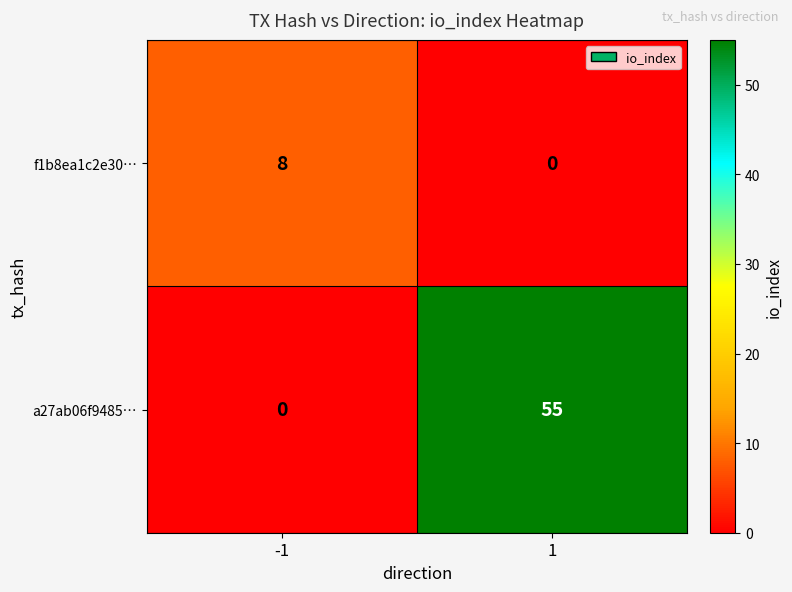

What is the spread (max minus min) of values at -1?

8